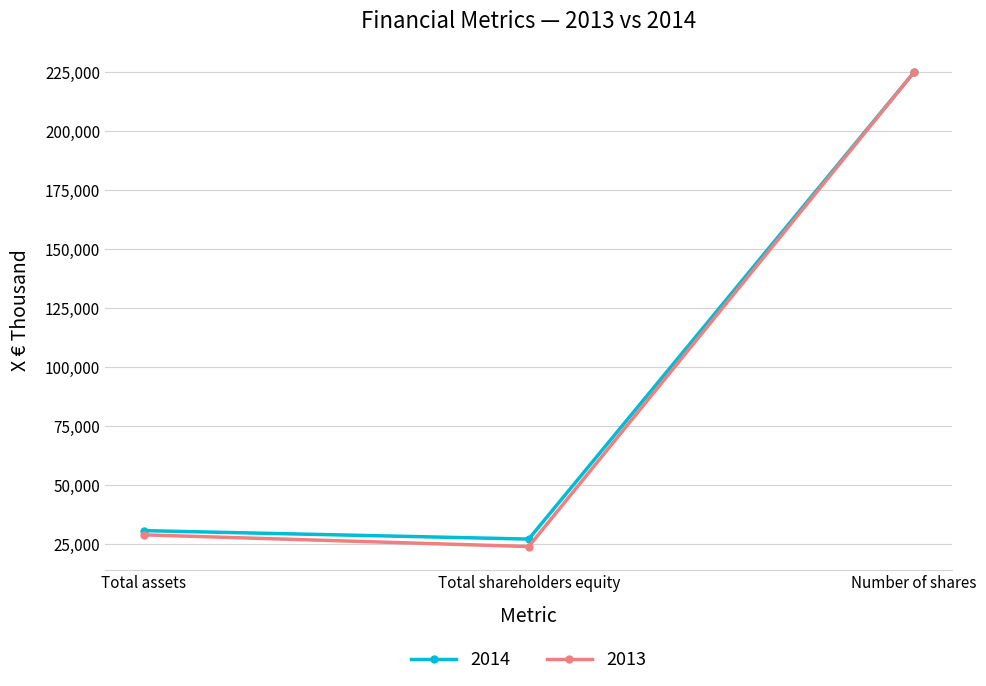

What is the difference between the 2014 values at Number of shares and Total assets?

194230